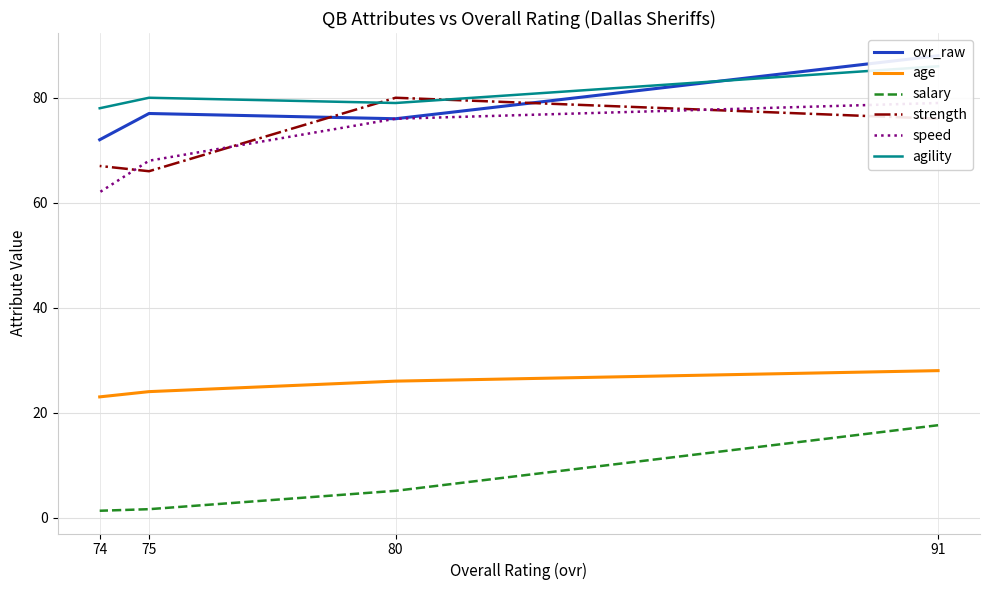

Between 80 and 75, which is larger?

75